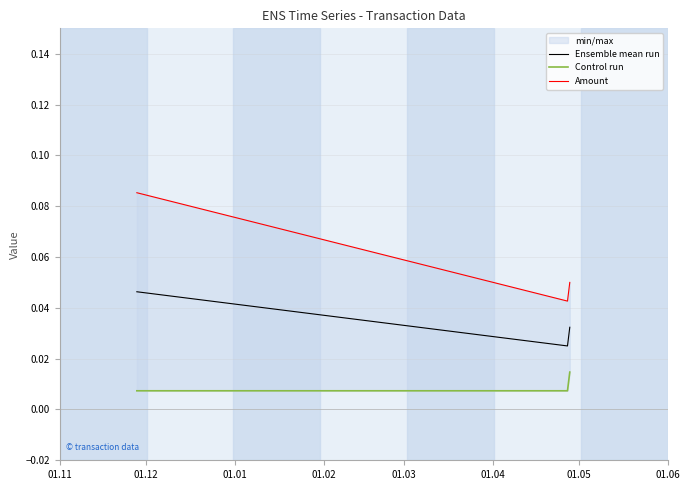

Count the Ensemble mean run values in the range 0 to 1.

3